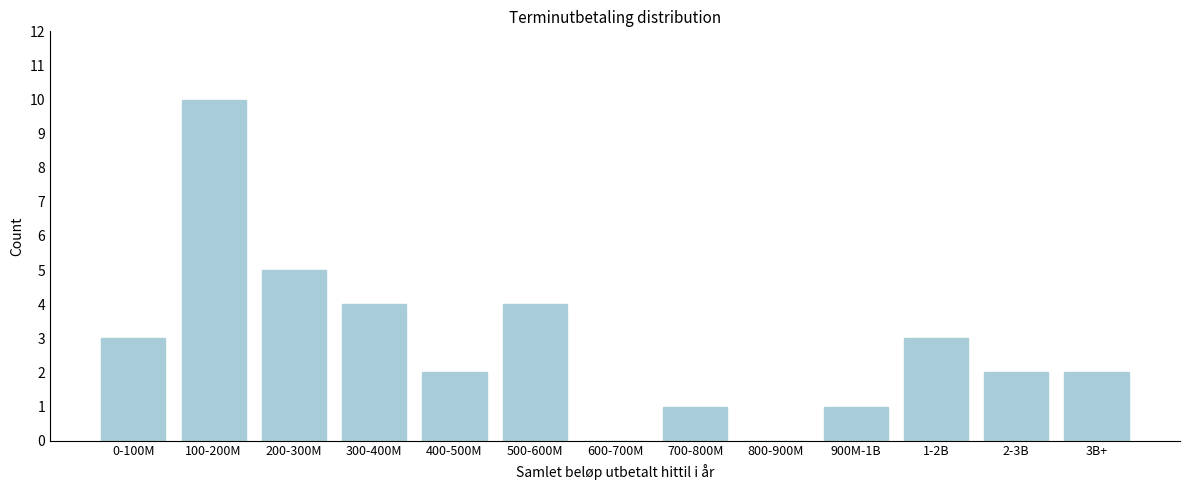

Reading right to left, what are all the values shown in this chart?

3B+=2	2-3B=2	1-2B=3	900M-1B=1	800-900M=0	700-800M=1	600-700M=0	500-600M=4	400-500M=2	300-400M=4	200-300M=5	100-200M=10	0-100M=3